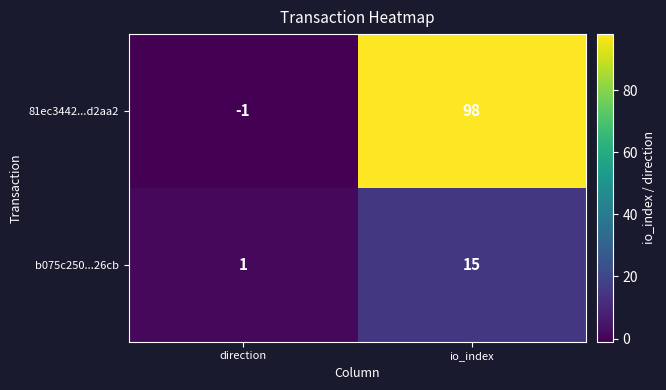

Where is b075c250...26cb nearest to the value 8?

direction